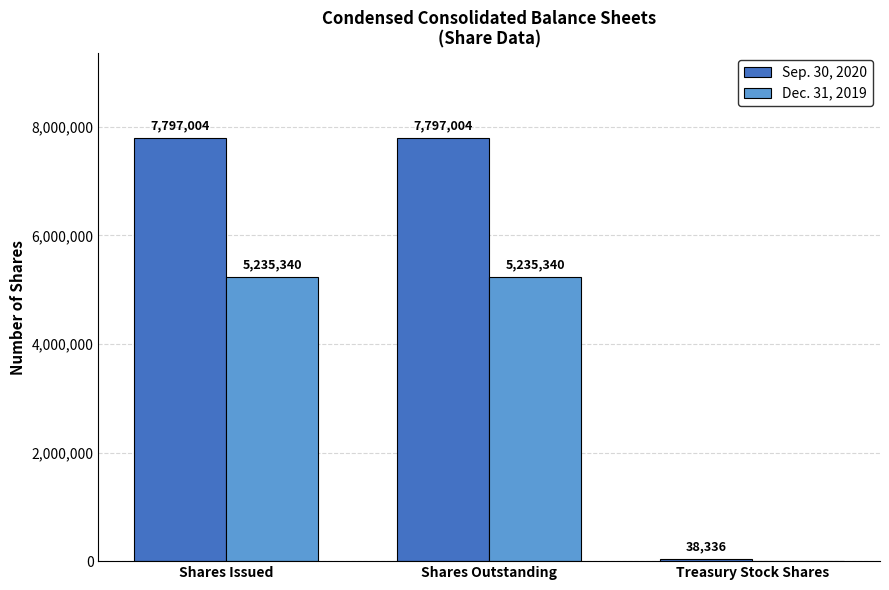

What is the sum of the Sep. 30, 2020 values at Shares Issued and Treasury Stock Shares?

7835340